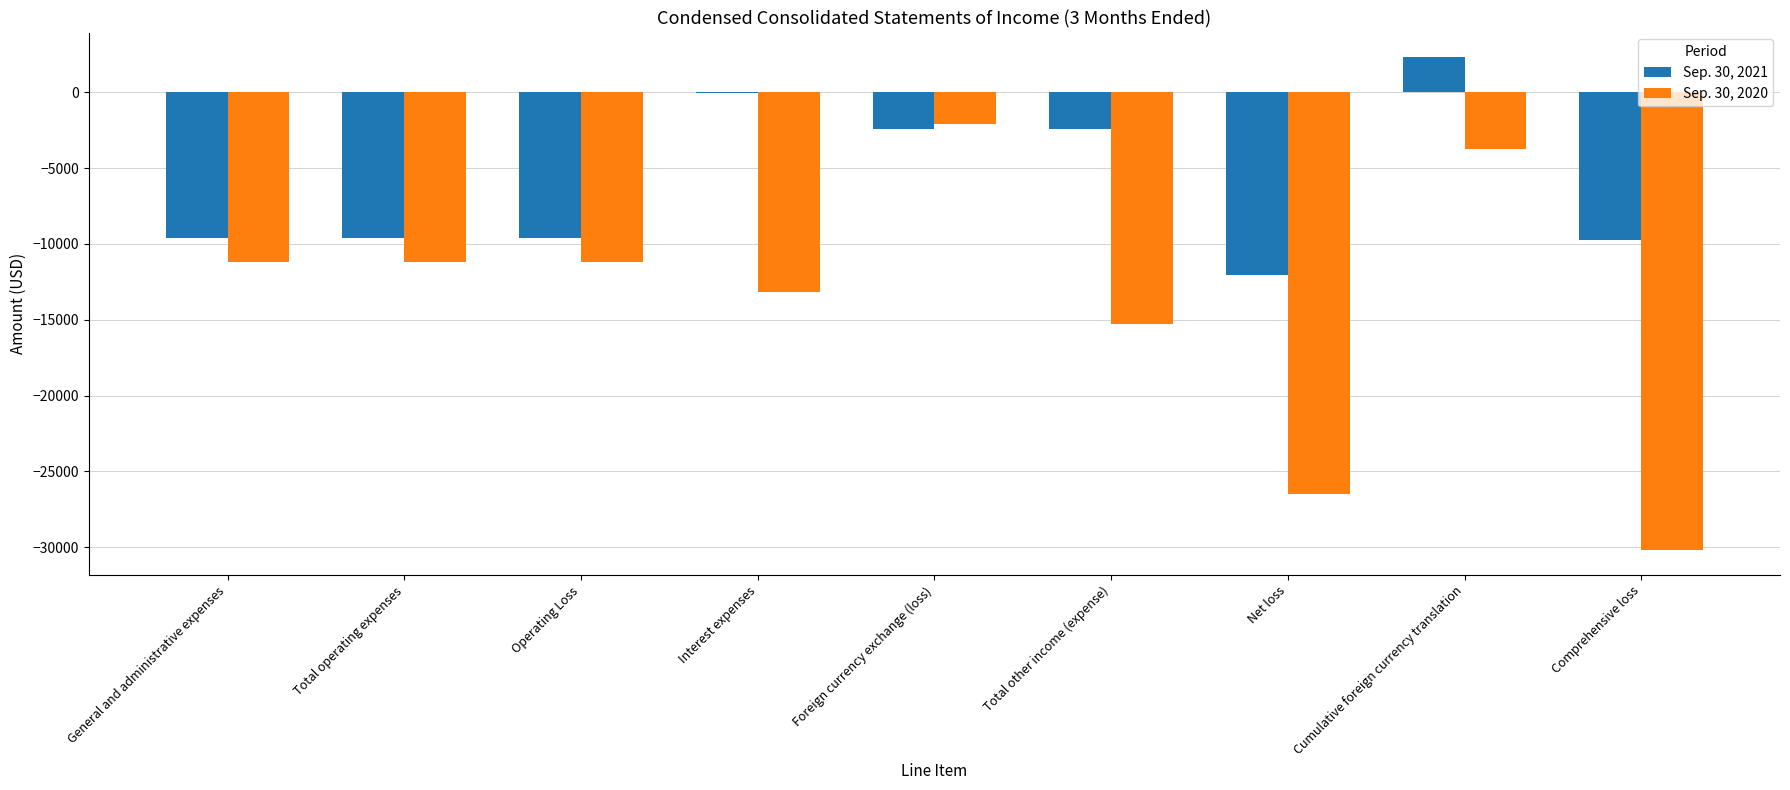

What is the sum of the Sep. 30, 2020 values at Comprehensive loss and Total operating expenses?

-41401